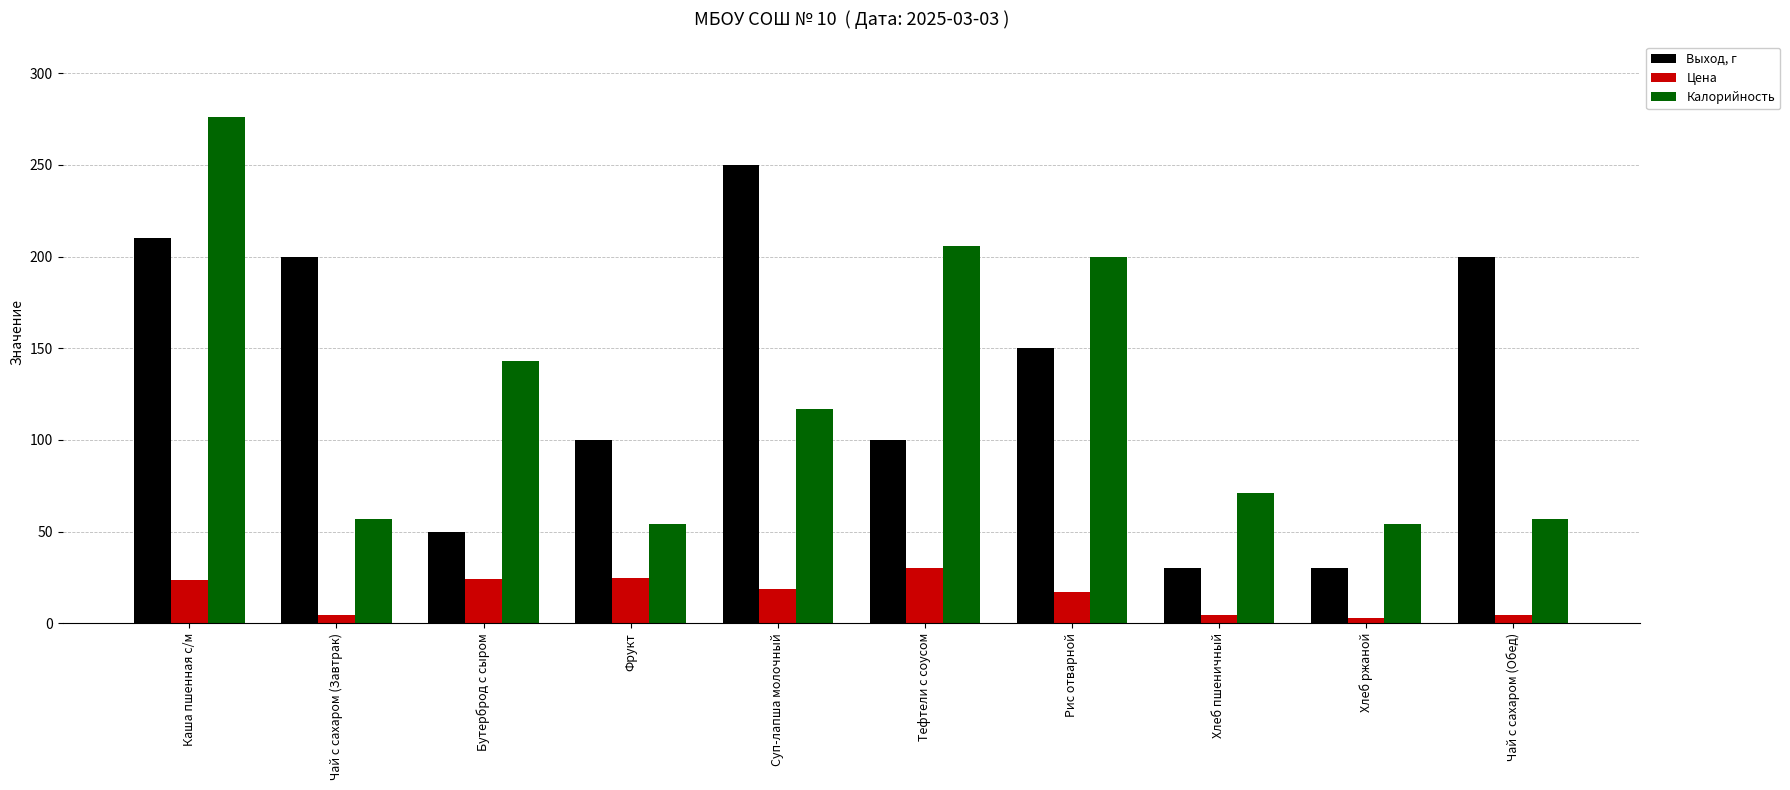

At Хлеб пшеничный, list the series in order from largest to smallest.

Калорийность, Выход, г, Цена